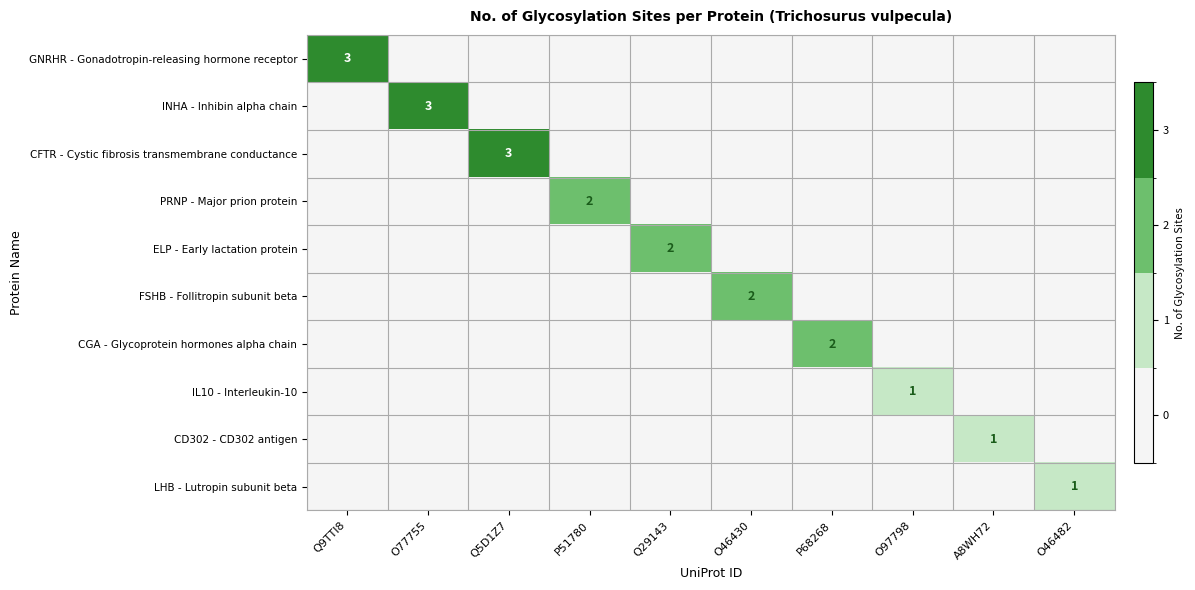

The value of IL10 - Interleukin-10 at Q29143 is 0. True or false?

True